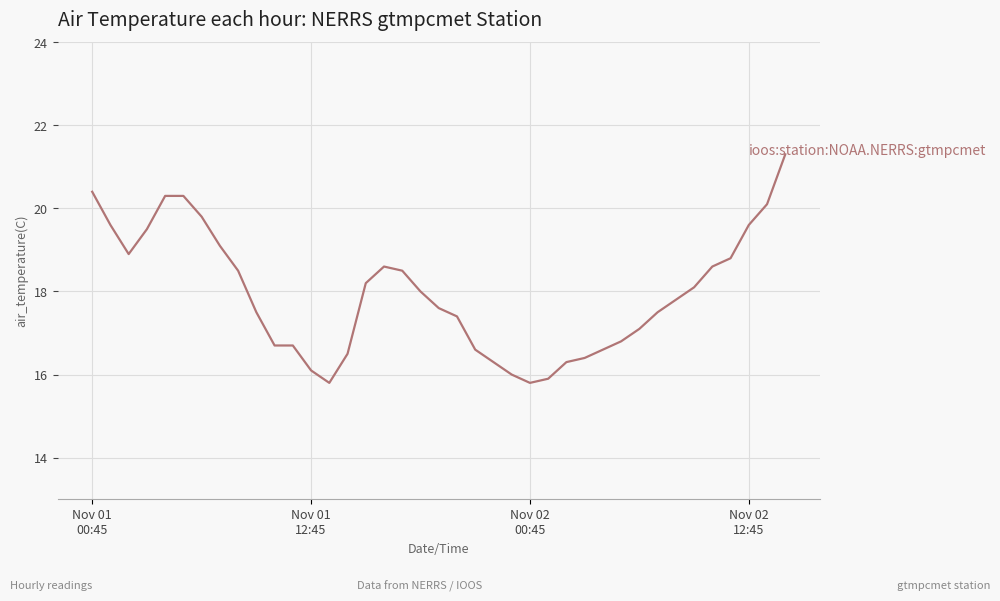

Reading left to right, transcribe all the data shown in this chart.

20.4	19.6	18.9	19.5	20.3	20.3	19.8	19.1	18.5	17.5	16.7	16.7	16.1	15.8	16.5	18.2	18.6	18.5	18.0	17.6	17.4	16.6	16.3	16.0	15.8	15.9	16.3	16.4	16.6	16.8	17.1	17.5	17.8	18.1	18.6	18.8	19.6	20.1	21.3